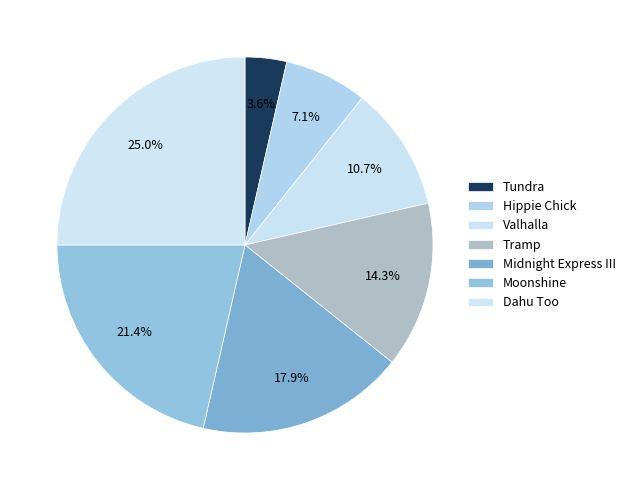

Does any single category account for the majority?

No